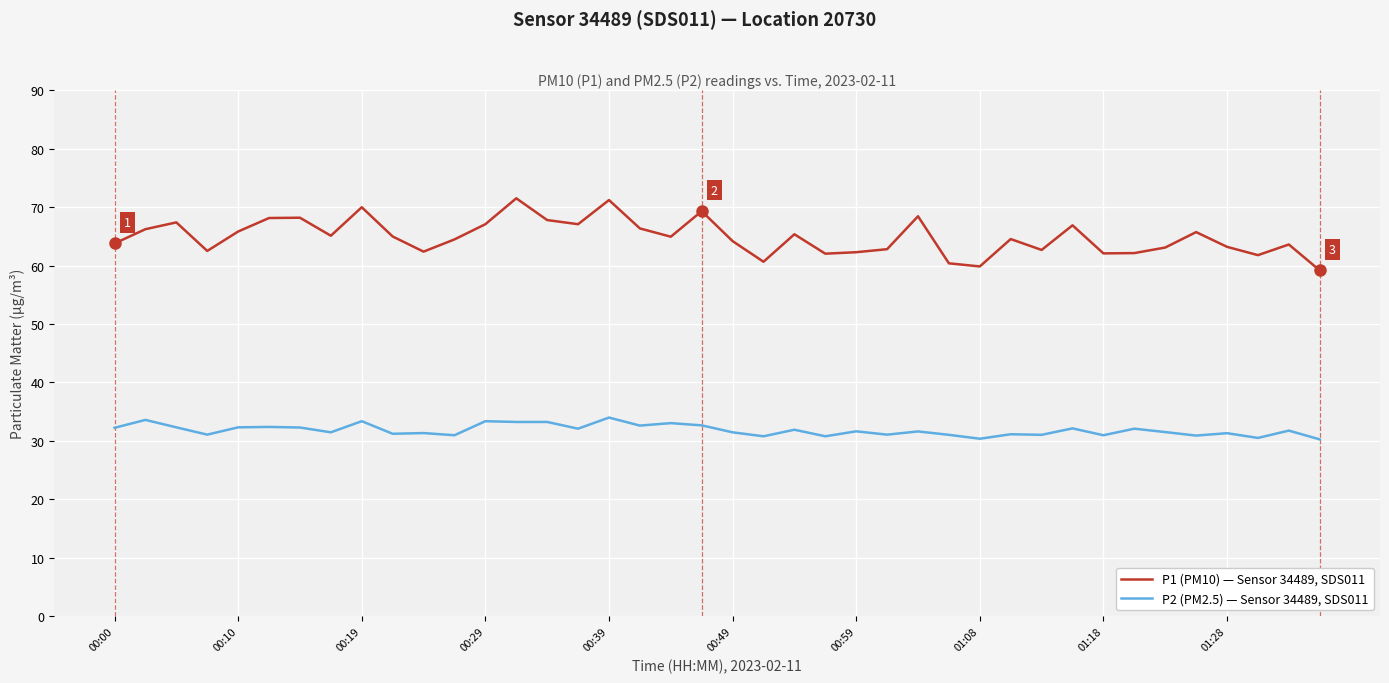

What is the maximum value for P2 (PM2.5) — Sensor 34489, SDS011?

34.0